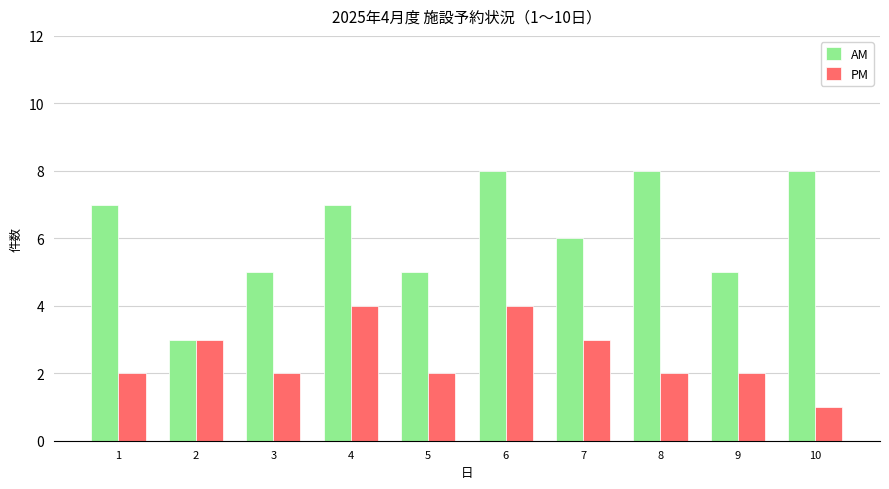

What value does the PM series have at 6?

4